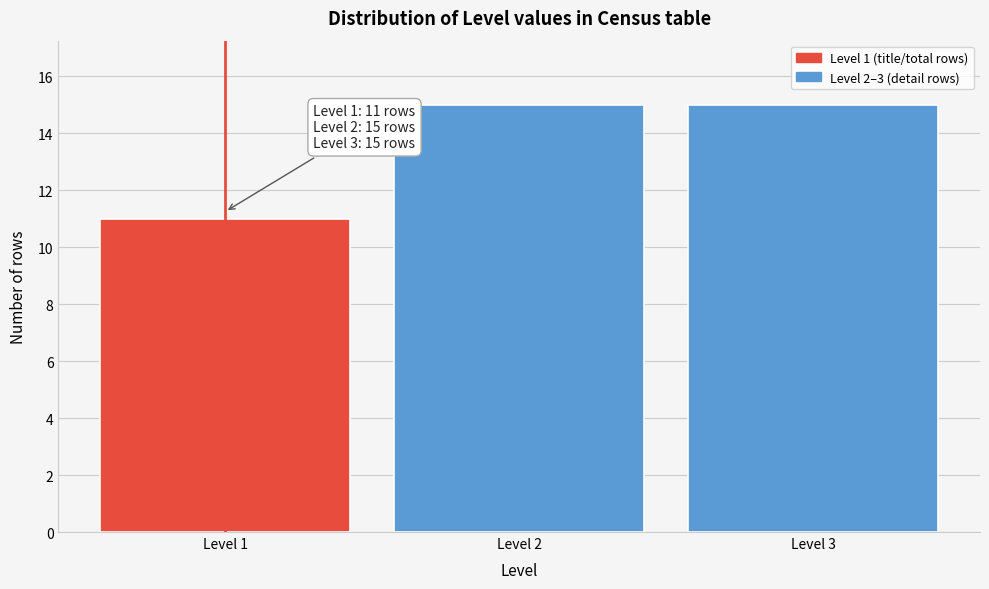

Reading left to right, what are all the values shown in this chart?

Level 1=11	Level 2=15	Level 3=15